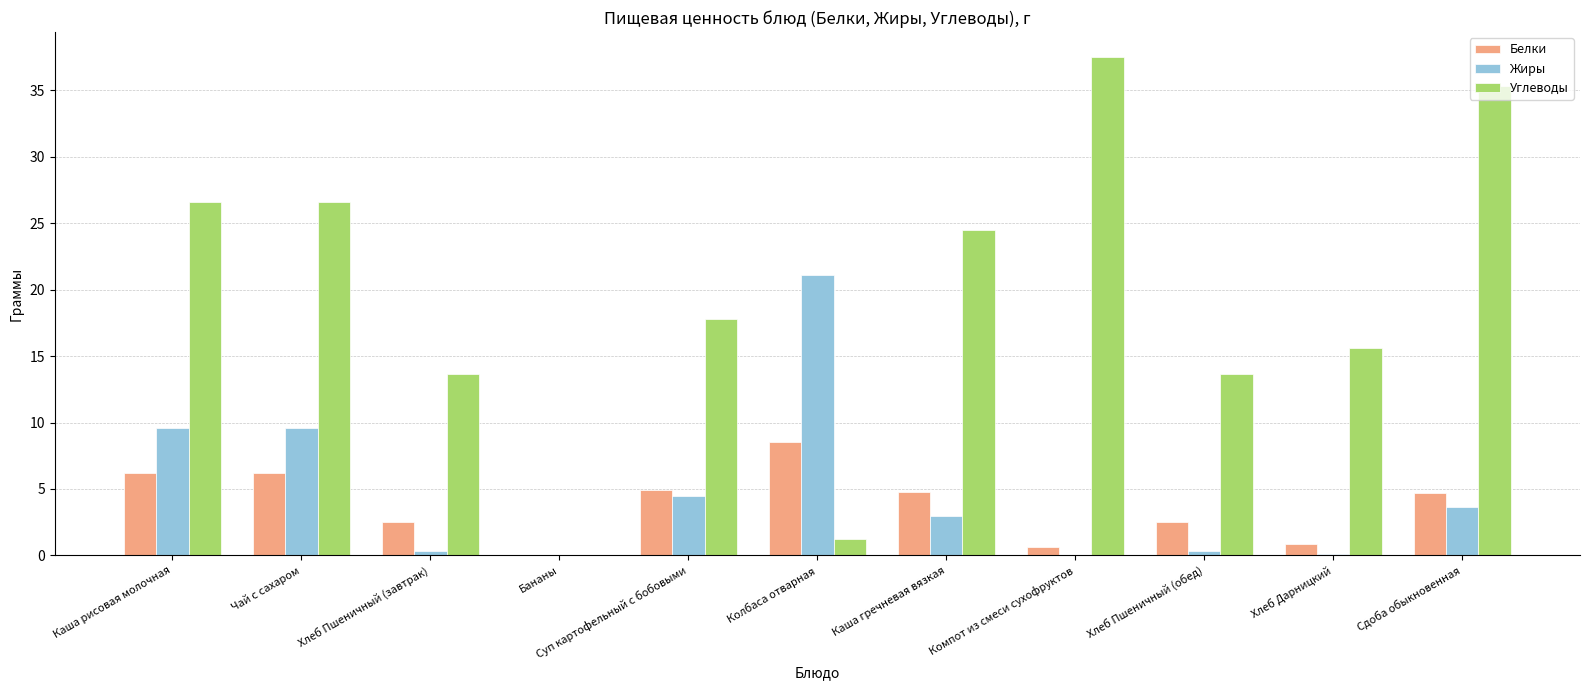

Between Чай с сахаром and Каша гречневая вязкая, which series saw the biggest shift?

Жиры